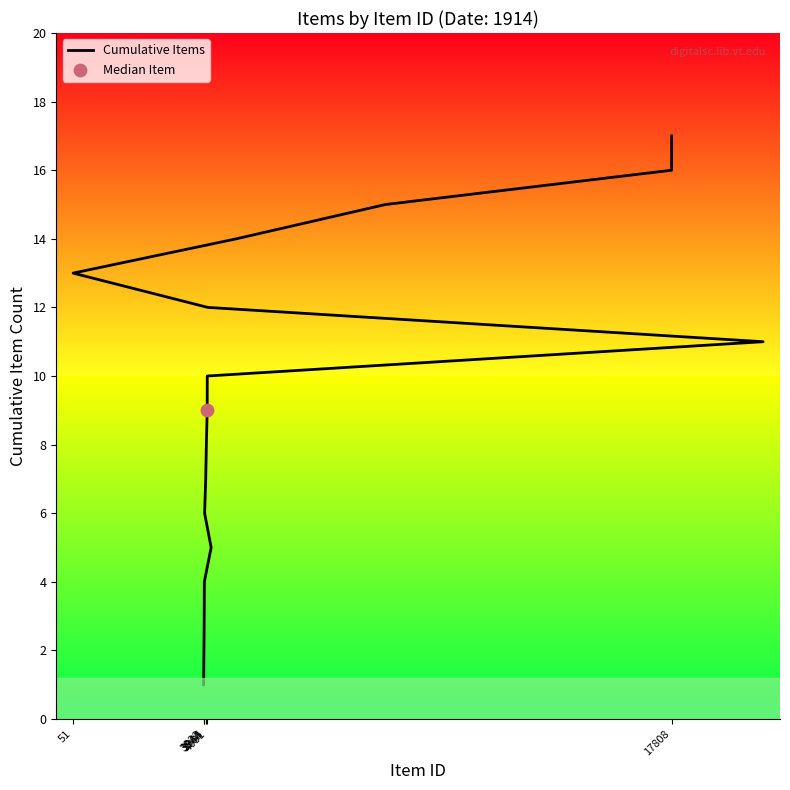

Which has a higher value, 4031 or 3944?

4031